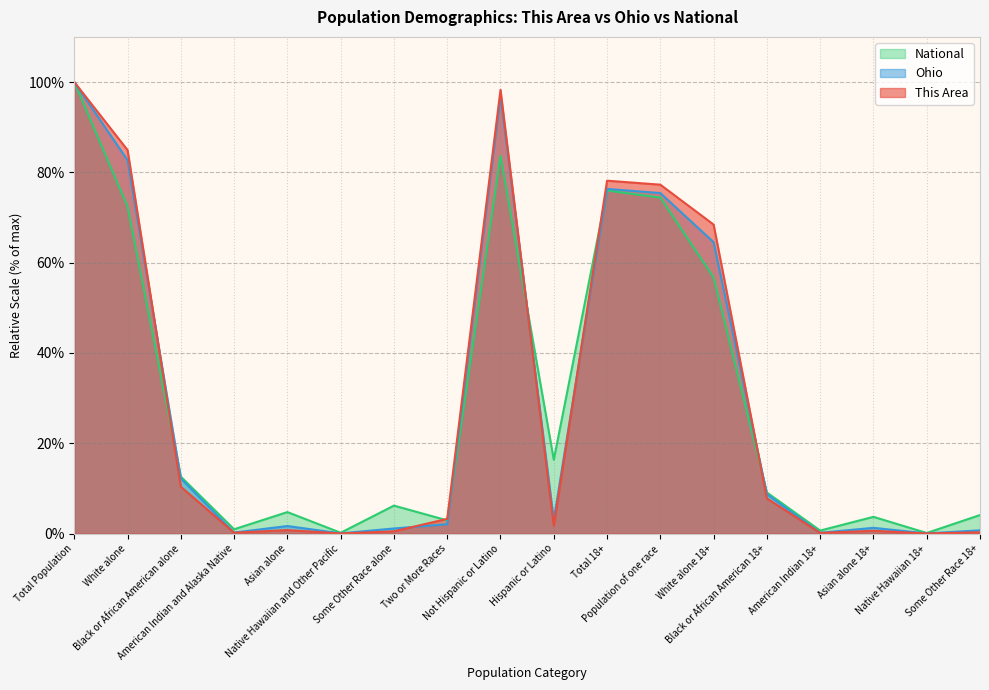

Which series has the largest range (max minus min)?

This Area